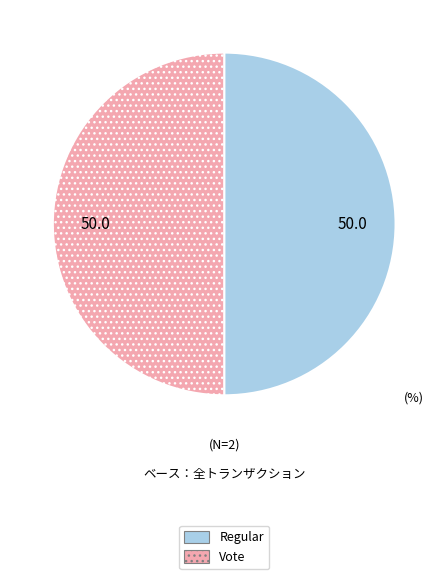

Approximately how many times larger is the value at Vote compared to Regular?

1.0